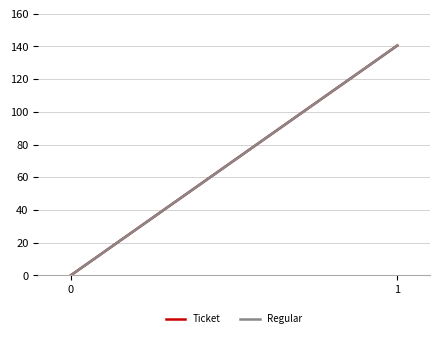

Between 0 and 1, which series saw the biggest shift?

Ticket